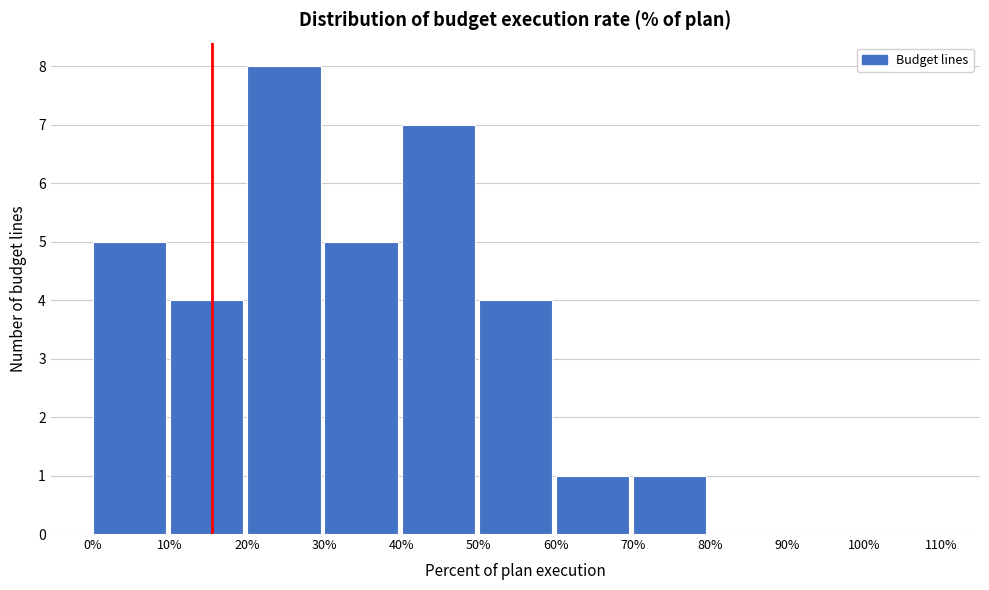

Over which range of the x-axis is the bar tallest?

20% to 30%